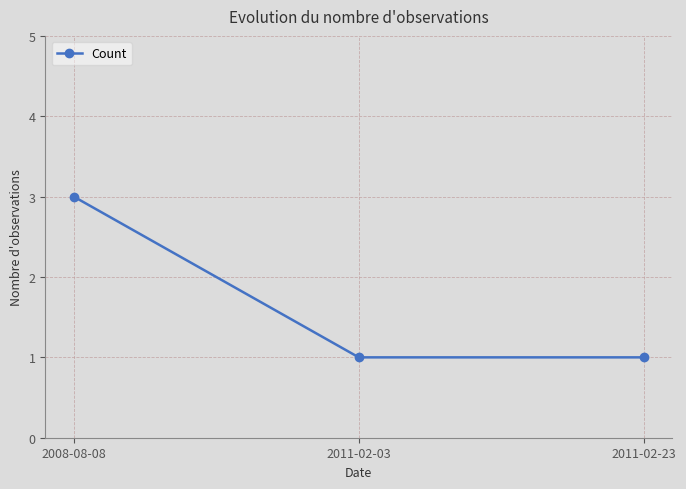

Reading left to right, extract all data points from this chart.

2008-08-08=3	2011-02-03=1	2011-02-23=1